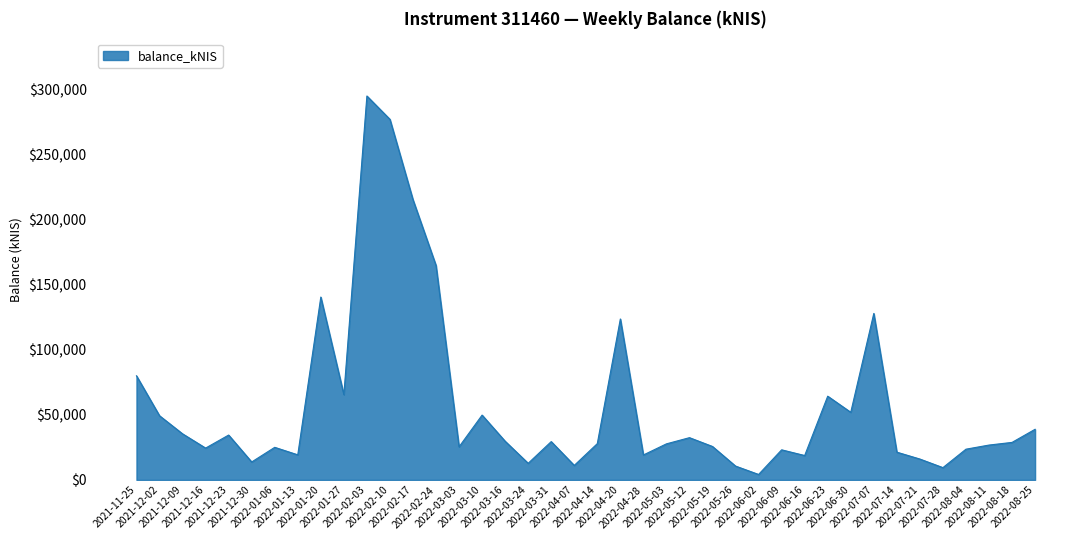

What position from the right is 2022-03-24?

23